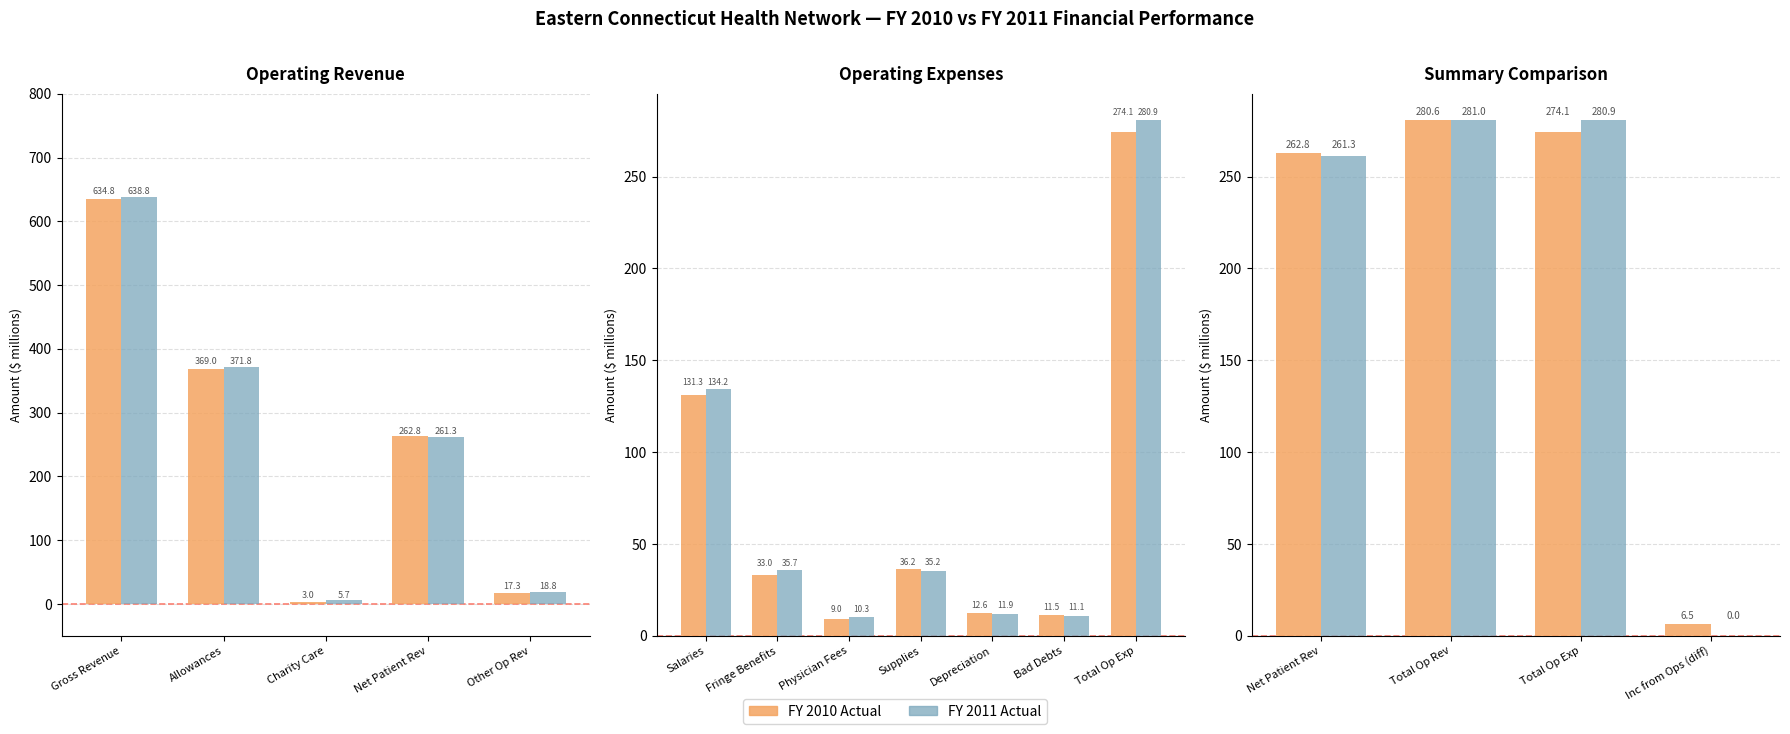

How many groups of bars are there?

4